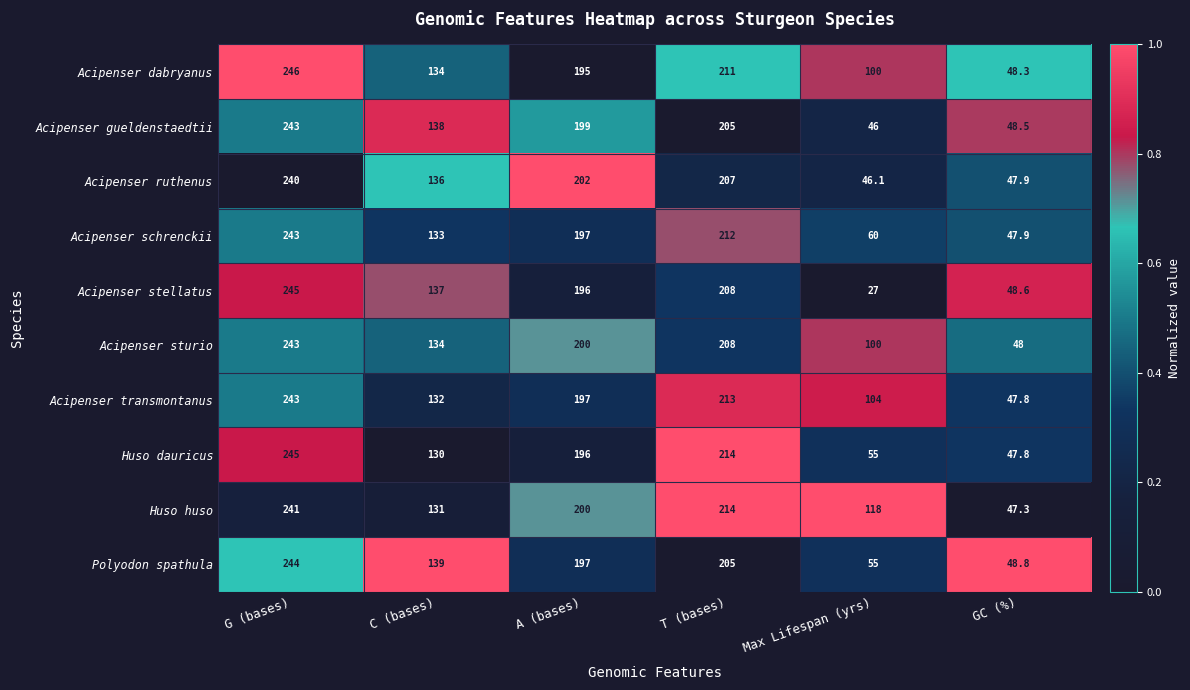

Rank the categories by Acipenser gueldenstaedtii value from lowest to highest.

Max Lifespan (yrs), GC (%), C (bases), A (bases), T (bases), G (bases)